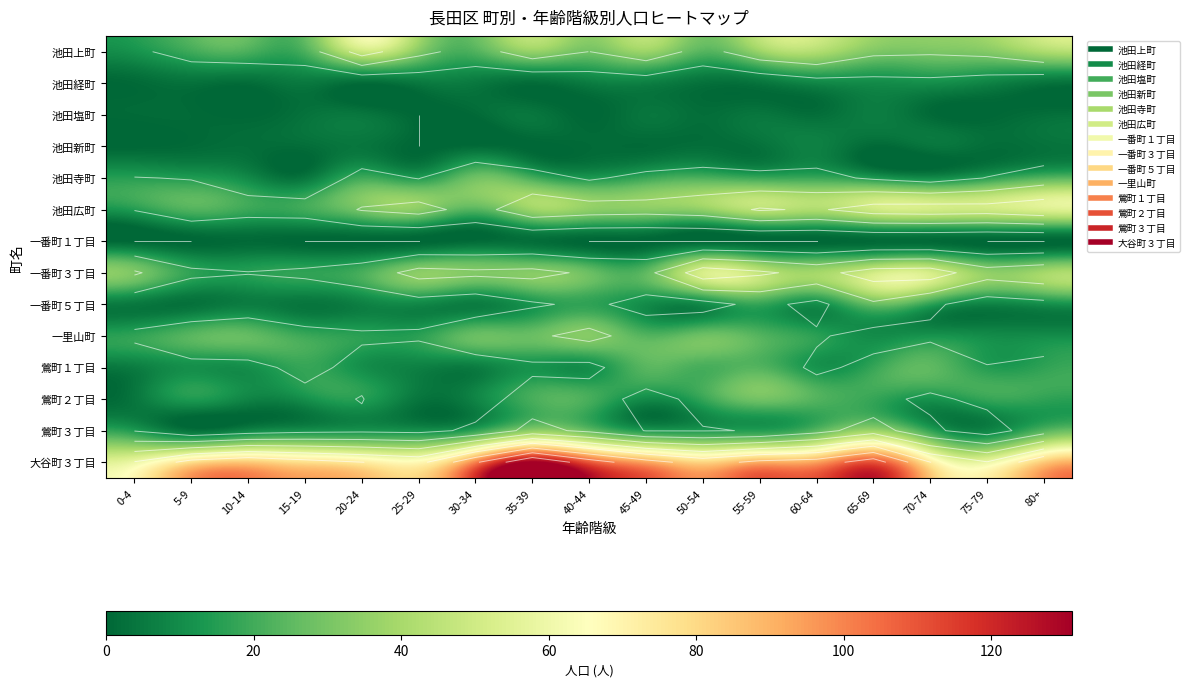

What is the maximum value shown in the chart?

131